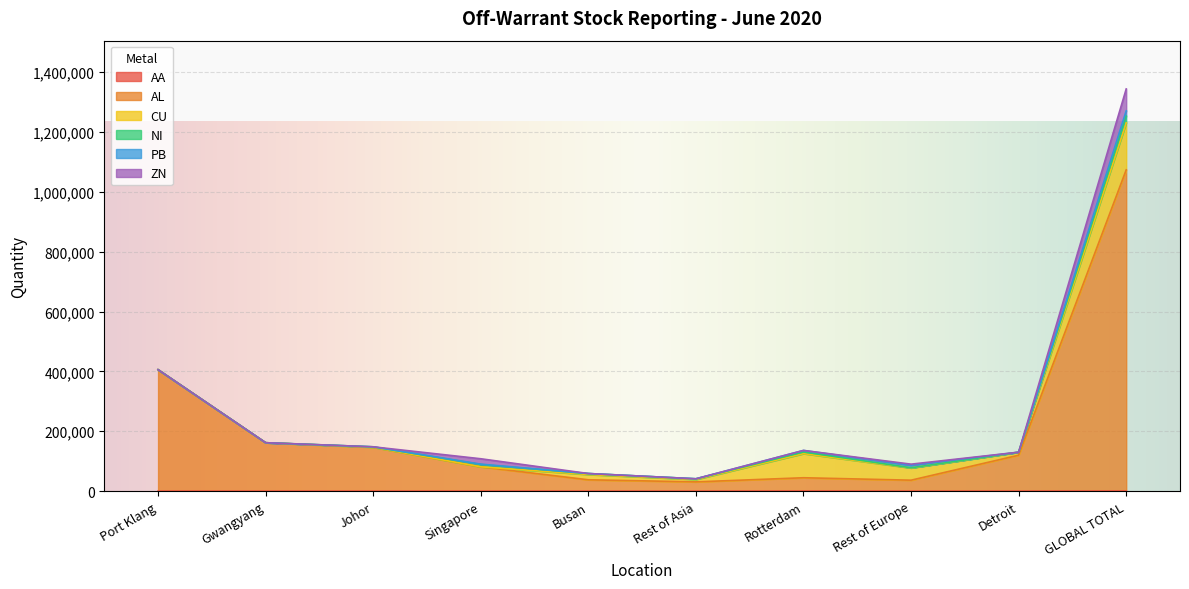

In AA, how many points are higher than both neighbors (excluding endpoints)?

2